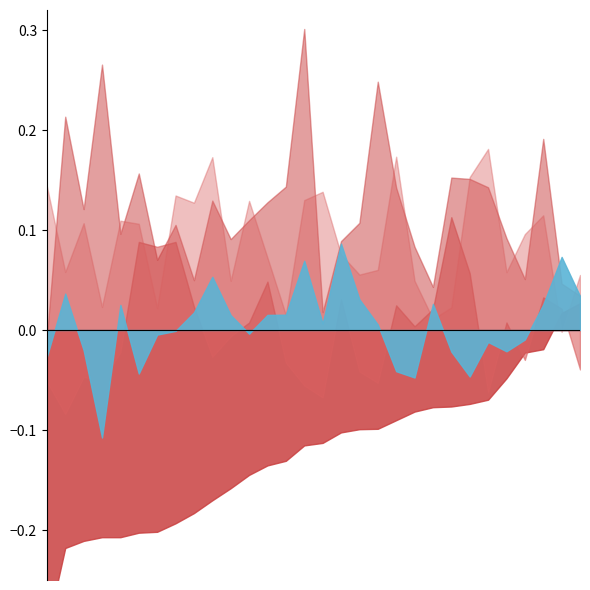

The value of 2010 at Louisiana is 54. True or false?

False